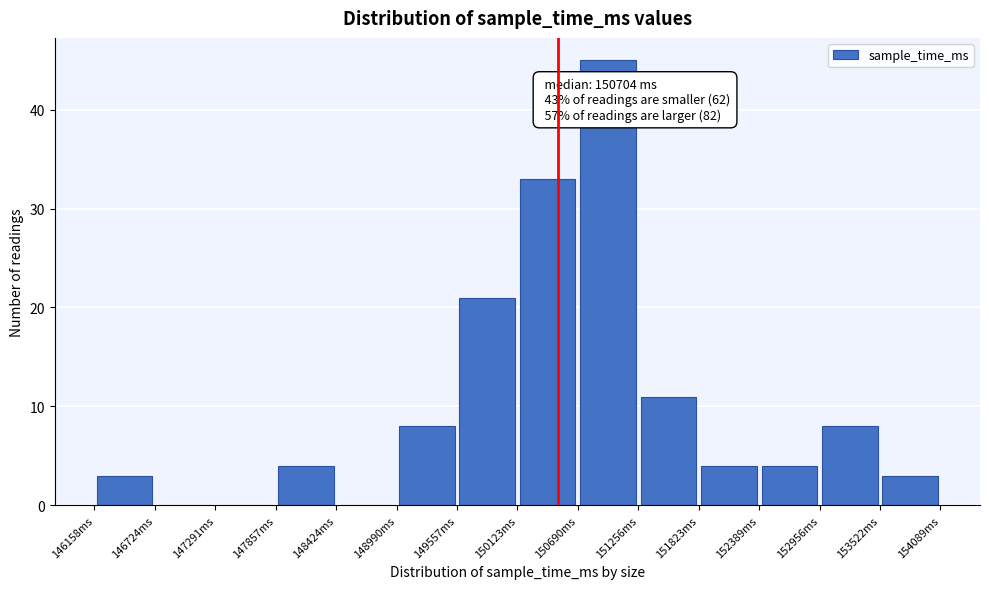

Over which range of the x-axis is the bar tallest?

150700 to 151300